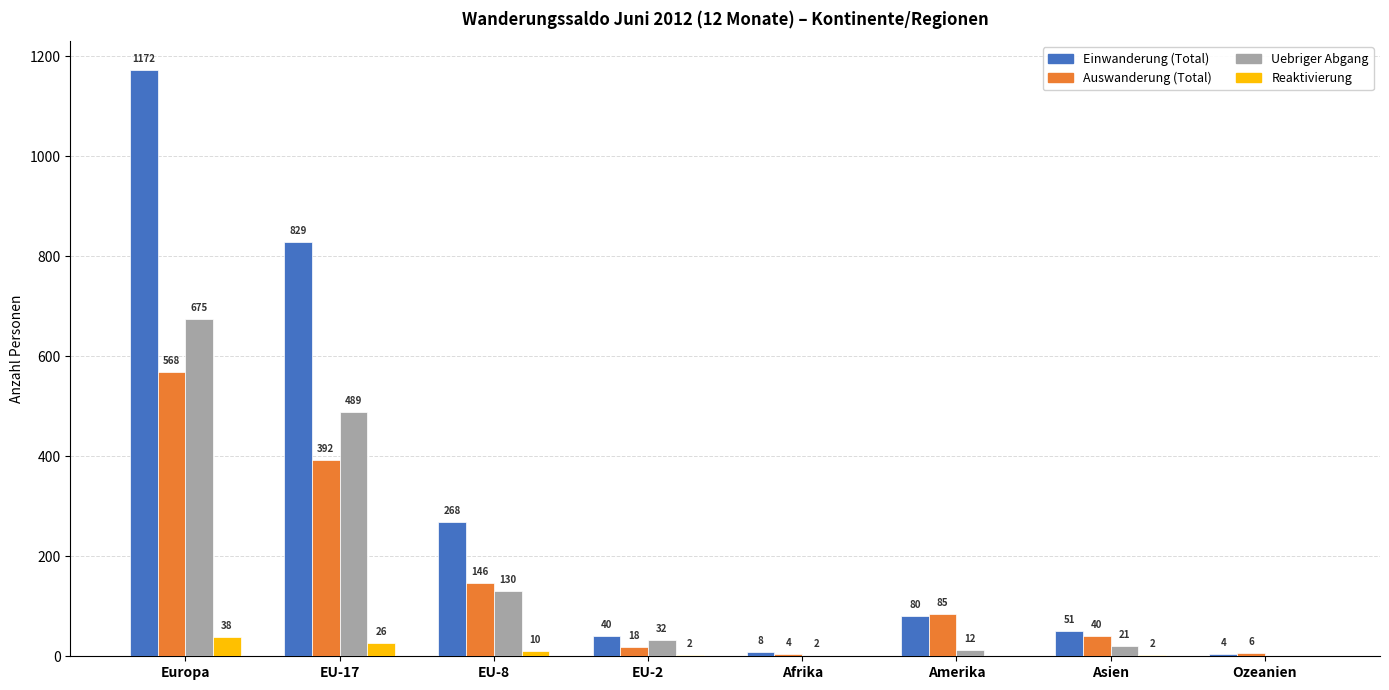

Is the value of Reaktivierung at EU-2 greater than the value of Einwanderung (Total) at Ozeanien?

No